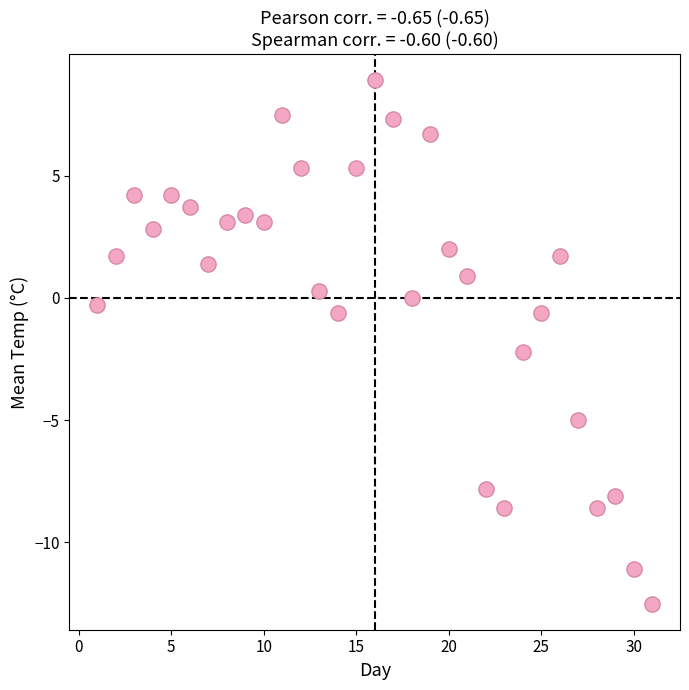

What is the range of X values (max minus min)?

30.0